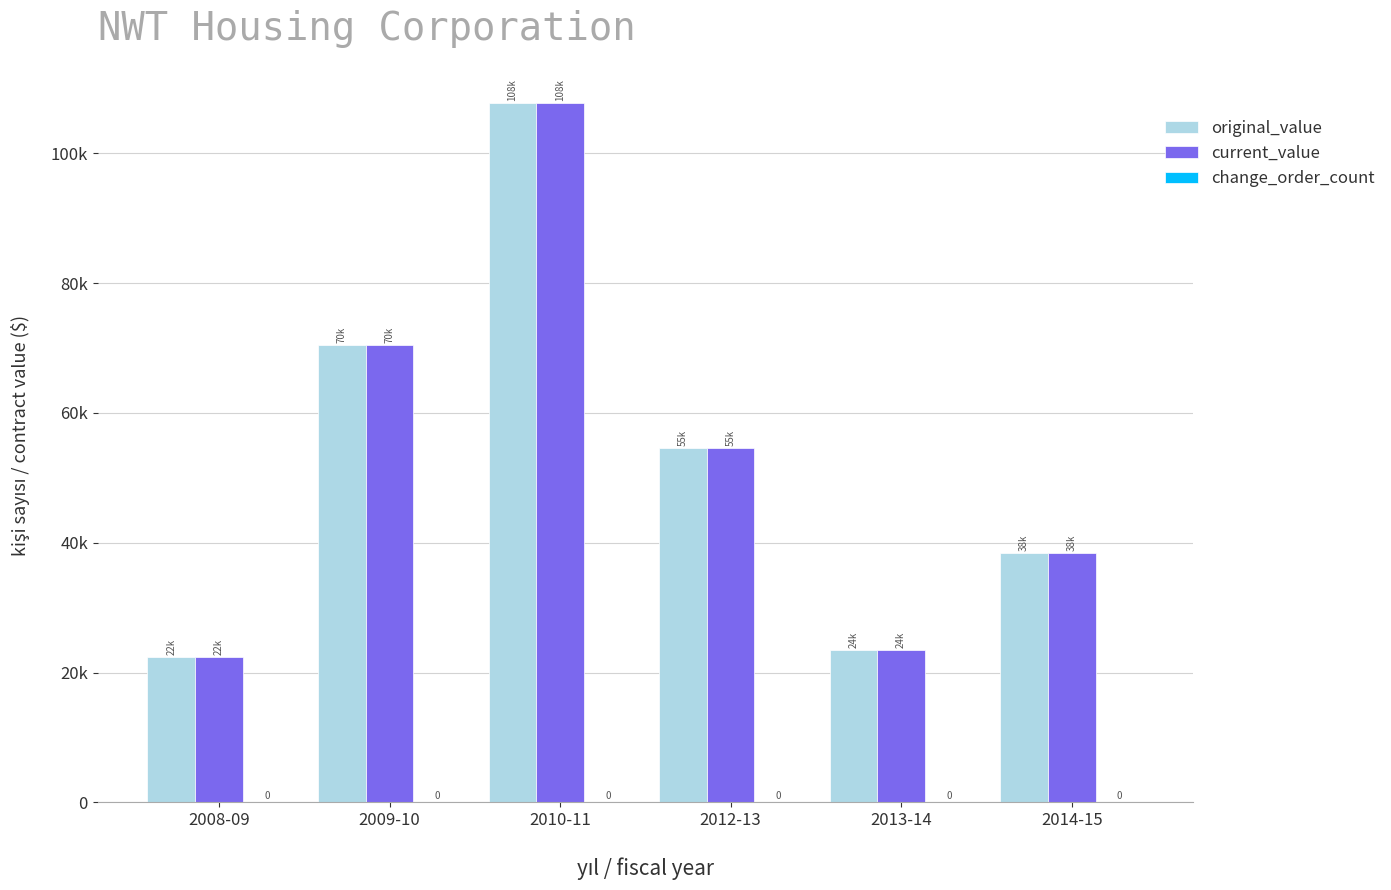

What are all the series names shown in the legend?

original_value, current_value, change_order_count